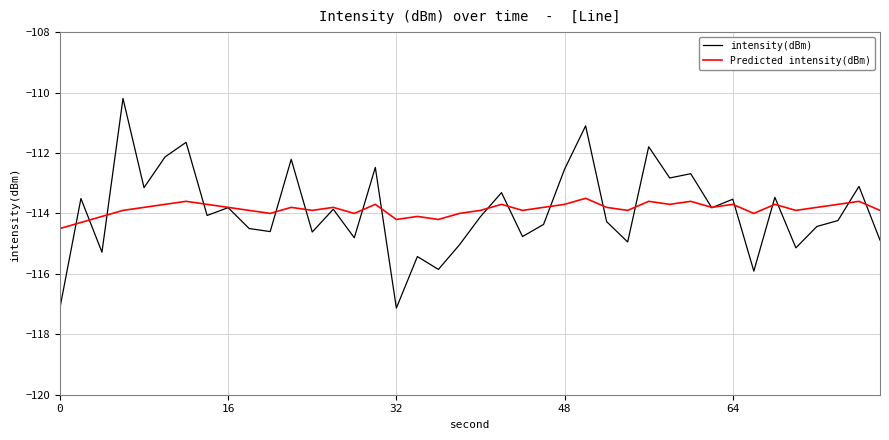

What is the lowest value of the intensity(dBm) series?

-117.1